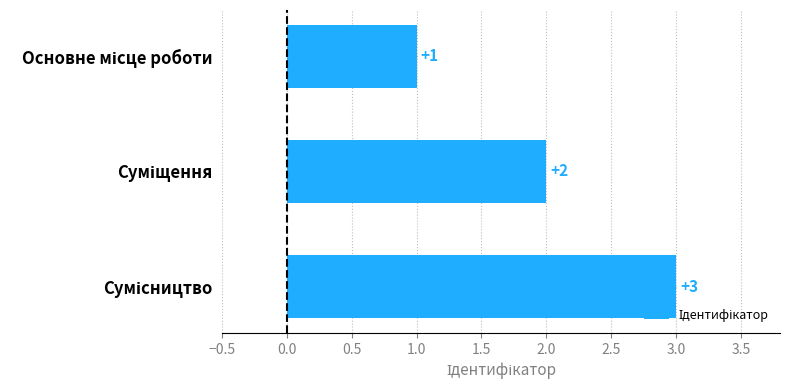

How many values are between 1 and 3?

3